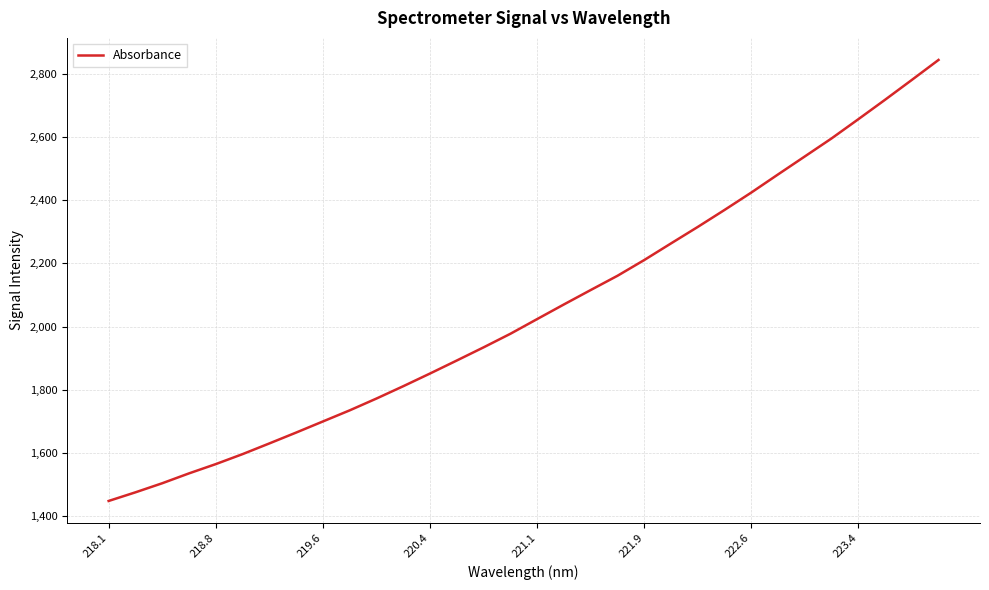

Reading left to right, transcribe all the data shown in this chart.

1447.9	1475.2	1504.0	1535.2	1564.6	1596.2	1630.1	1664.5	1699.7	1734.9	1772.3	1811.3	1851.5	1892.7	1934.4	1977.3	2023.8	2070.1	2115.7	2160.8	2210.7	2263.3	2315.5	2369.2	2424.2	2481.6	2538.6	2595.6	2656.3	2717.9	2780.6	2844.0